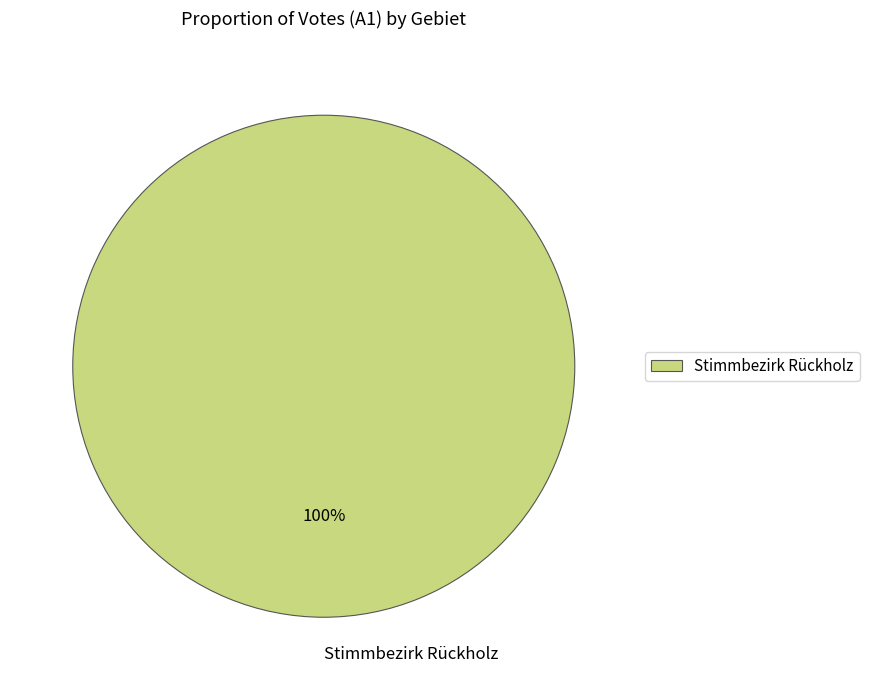

The Stimmbezirk Rückholz slice represents 87% of the pie. True or false?

False